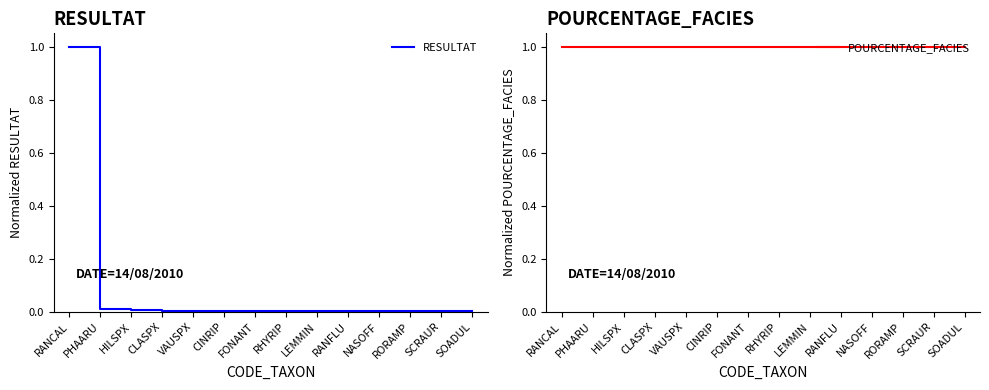

Reading left to right, what are all the values shown in this chart?

RESULTAT: RANCAL=1.0	PHAARU=0.0	HILSPX=0.0	CLASPX=0.0	VAUSPX=0.0	CINRIP=0.0	FONANT=0.0	RHYRIP=0.0	LEMMIN=0.0	RANFLU=0.0	NASOFF=0.0	RORAMP=0.0	SCRAUR=0.0	SOADUL=0.0
POURCENTAGE_FACIES: RANCAL=1.0	PHAARU=1.0	HILSPX=1.0	CLASPX=1.0	VAUSPX=1.0	CINRIP=1.0	FONANT=1.0	RHYRIP=1.0	LEMMIN=1.0	RANFLU=1.0	NASOFF=1.0	RORAMP=1.0	SCRAUR=1.0	SOADUL=1.0